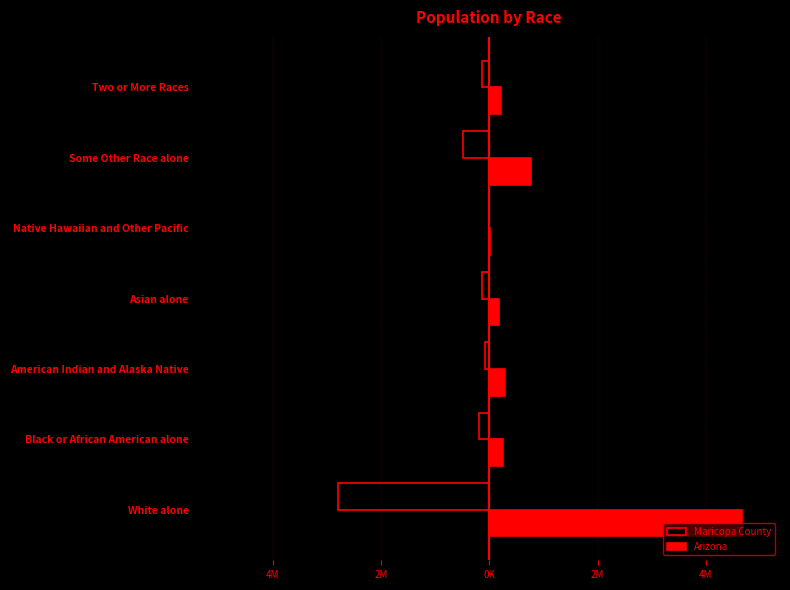

What are all the series names shown in the legend?

Maricopa County, Arizona